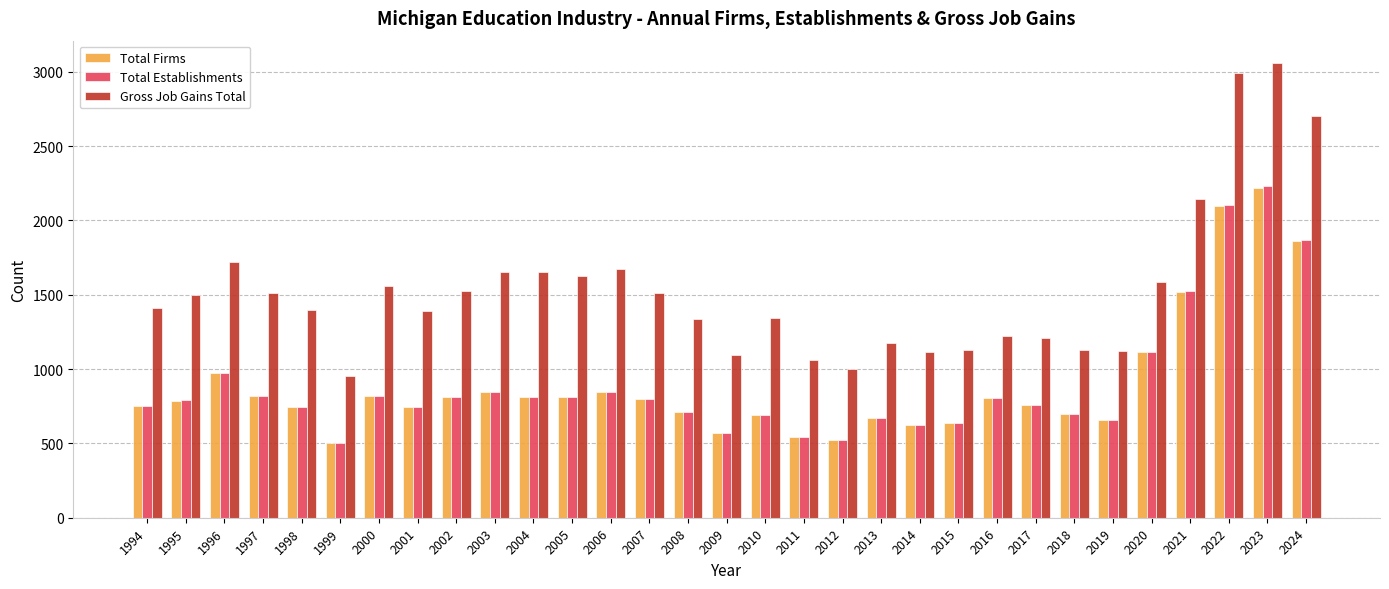

What value does the Total Establishments series have at 1997?

820